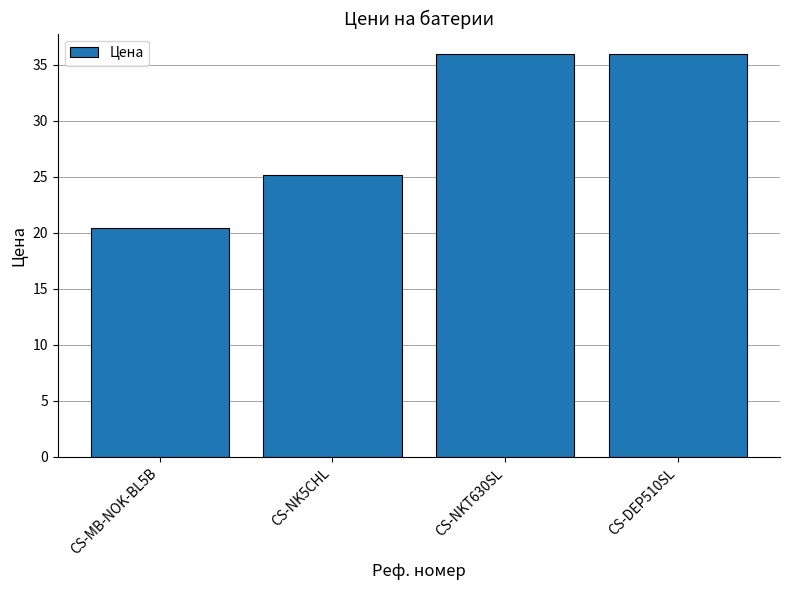

What is the change in value from CS-NK5CHL to CS-DEP510SL?

+10.8